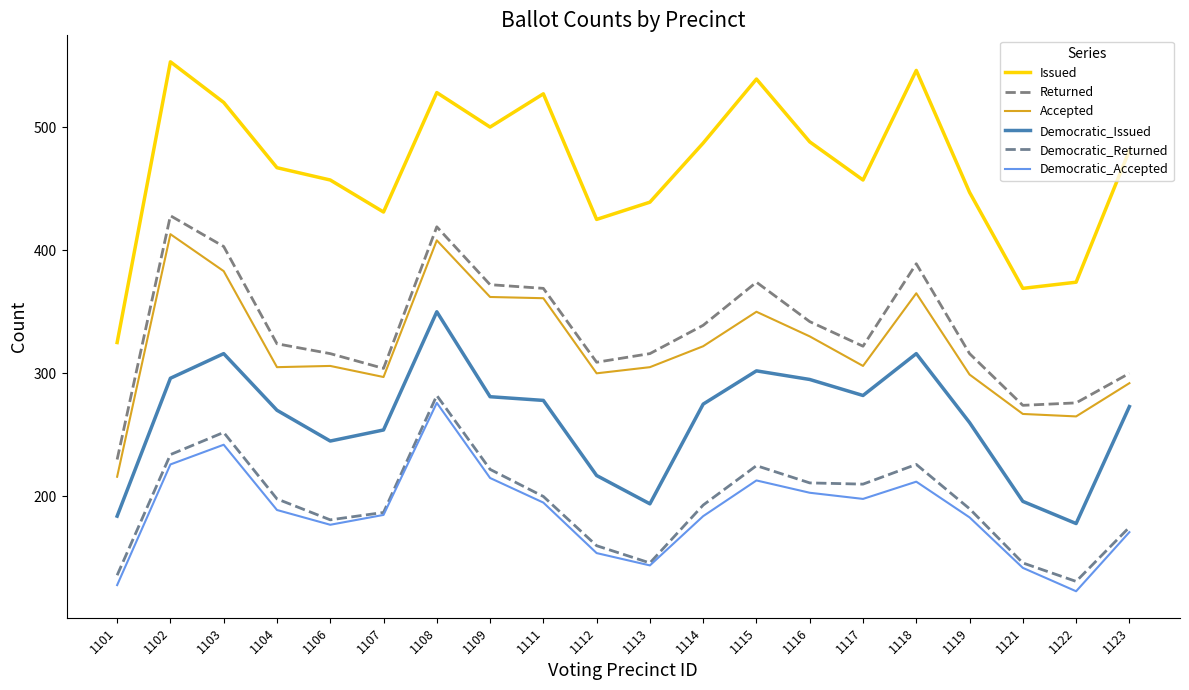

True or false: Democratic_Returned and Accepted cross at least once.

False